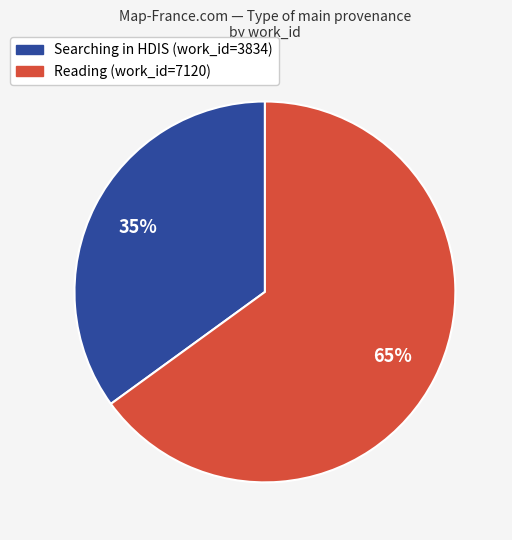

To the nearest percent, what is the difference between the largest and smallest slice percentages?

30%